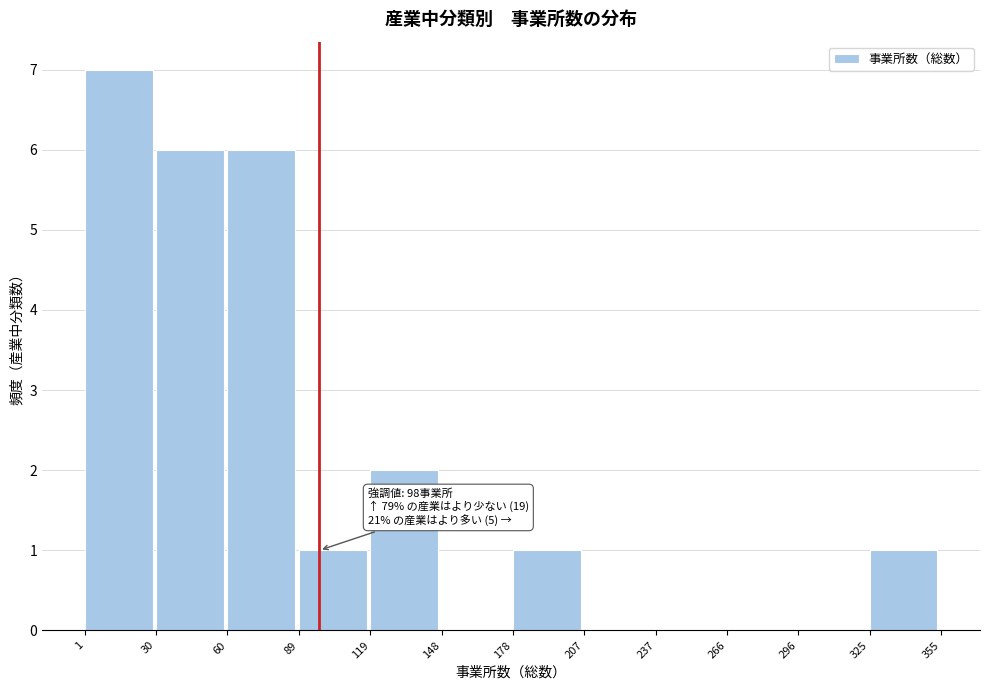

Over which range of the x-axis is the bar tallest?

1 to 30